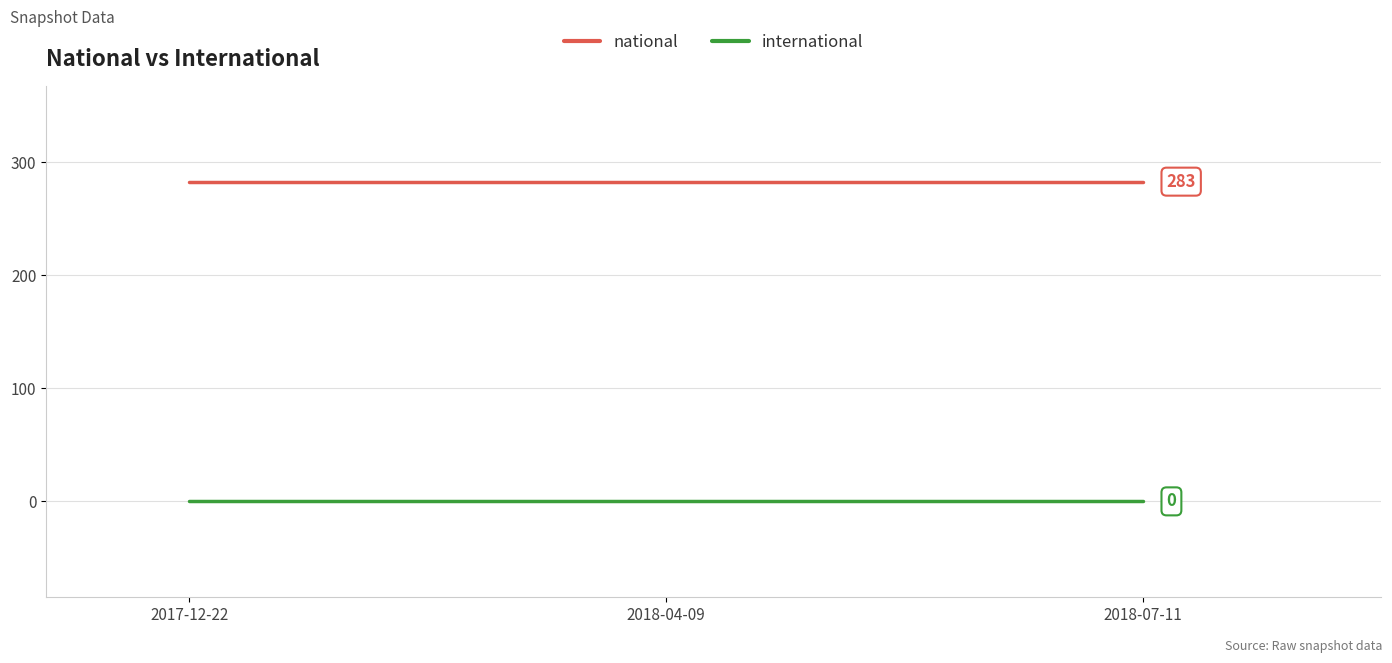

How many lines are shown in the chart?

2